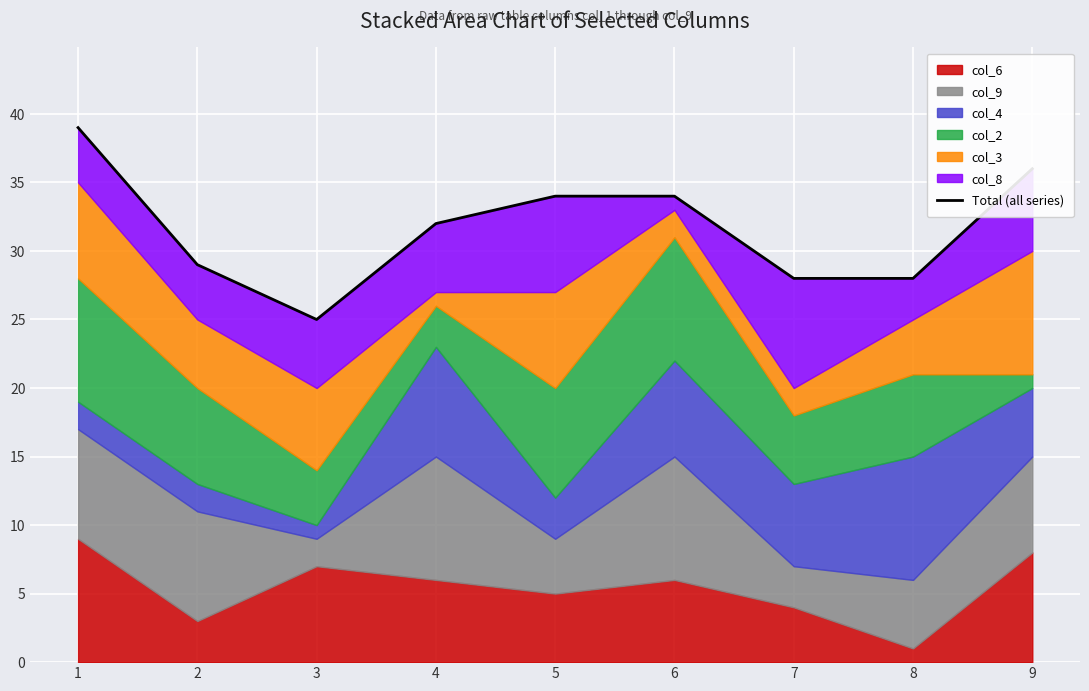

The chart shows a value of 34 at 6. True or false?

True